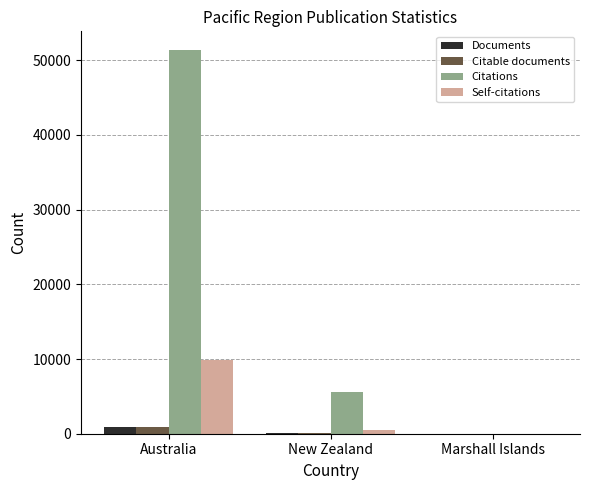

What is the sum of all Citable documents values?

1014